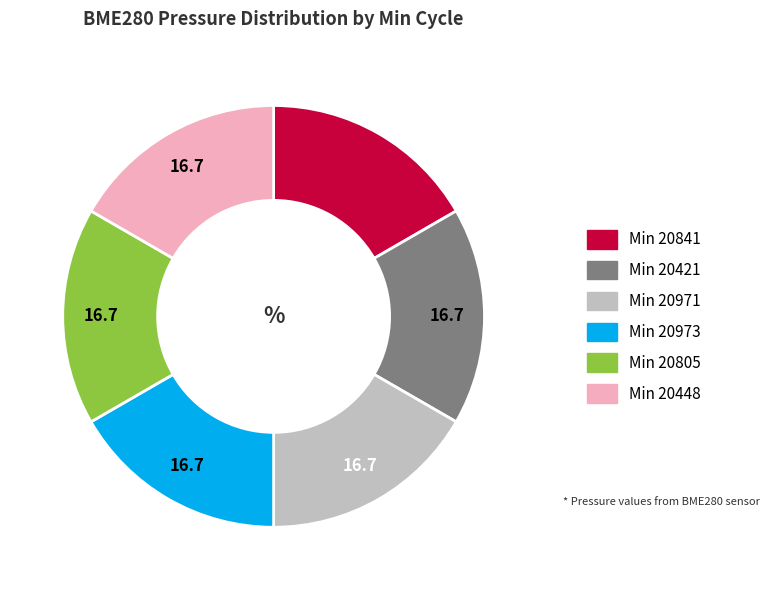

Is there any slice that represents more than half of the pie?

No